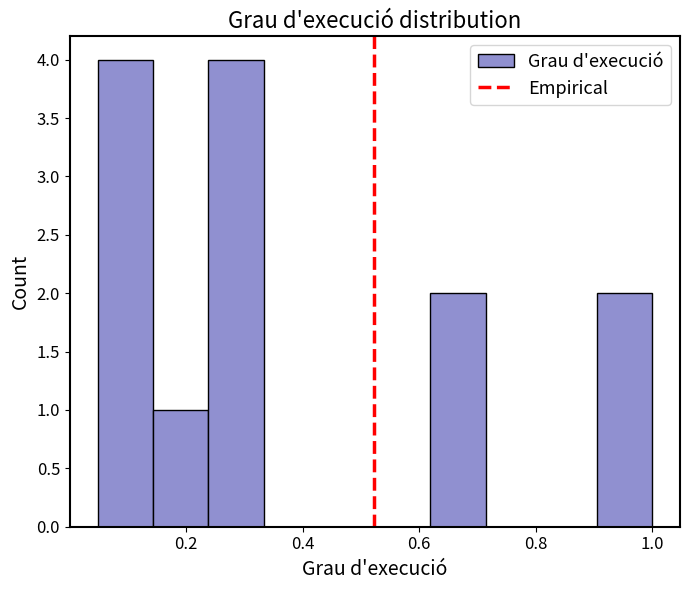

How tall is the bar that spans 0.14 to 0.24 on the x-axis? Neither the bar edges nor the heights are printed on the chart, so give them approximately, as read against the axes.

1